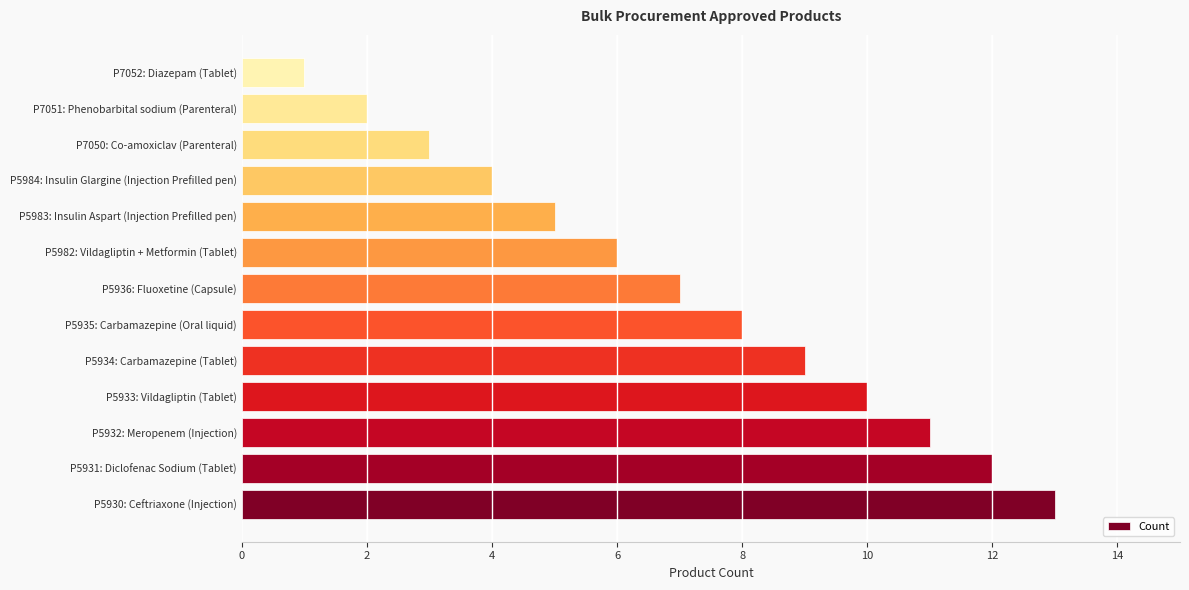

Rank the categories by value from lowest to highest.

P7052: Diazepam (Tablet), P7051: Phenobarbital sodium (Parenteral), P7050: Co-amoxiclav (Parenteral), P5984: Insulin Glargine (Injection Prefilled pen), P5983: Insulin Aspart (Injection Prefilled pen), P5982: Vildagliptin + Metformin (Tablet), P5936: Fluoxetine (Capsule), P5935: Carbamazepine (Oral liquid), P5934: Carbamazepine (Tablet), P5933: Vildagliptin (Tablet), P5932: Meropenem (Injection), P5931: Diclofenac Sodium (Tablet), P5930: Ceftriaxone (Injection)